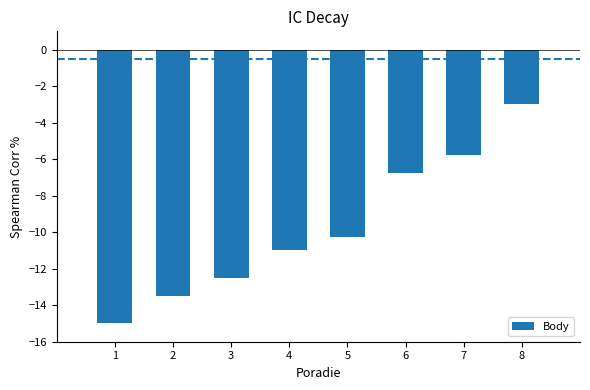

The value at 5 is -10.2. True or false?

True